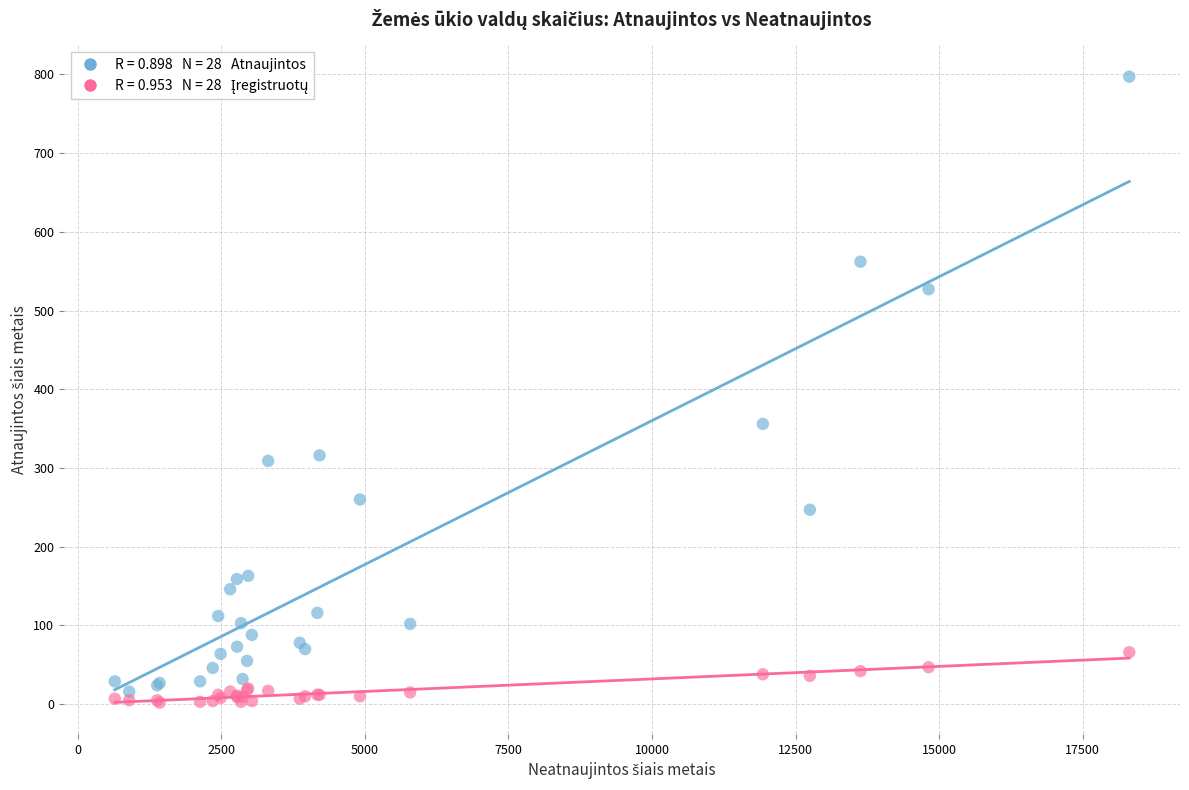

Across all series, what Y value is closest to 399?

356